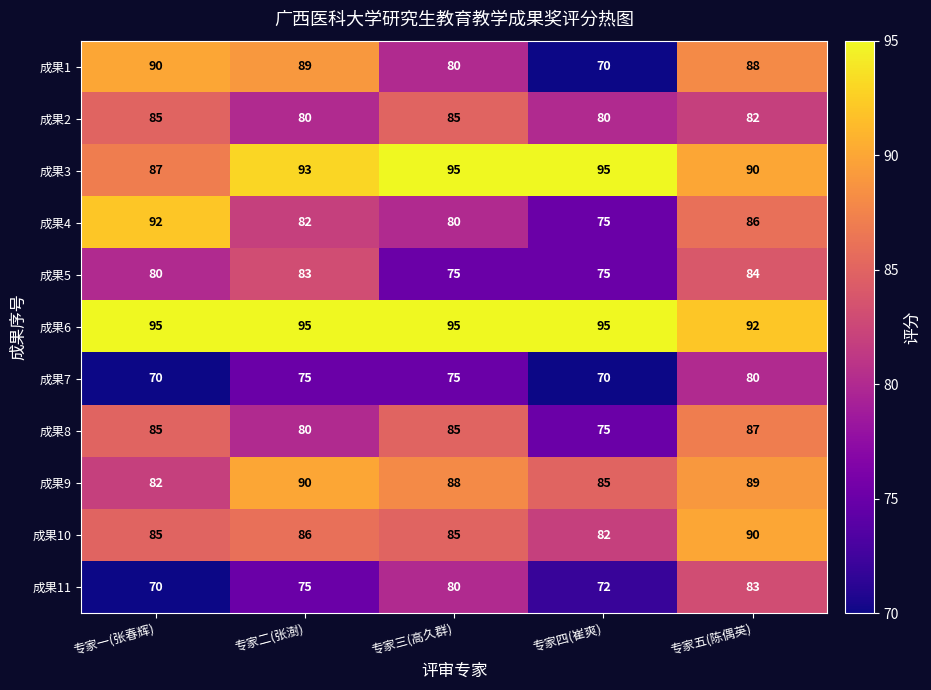

Between 专家一(张春辉) and 专家五(陈偶英), which series saw the biggest shift?

成果11